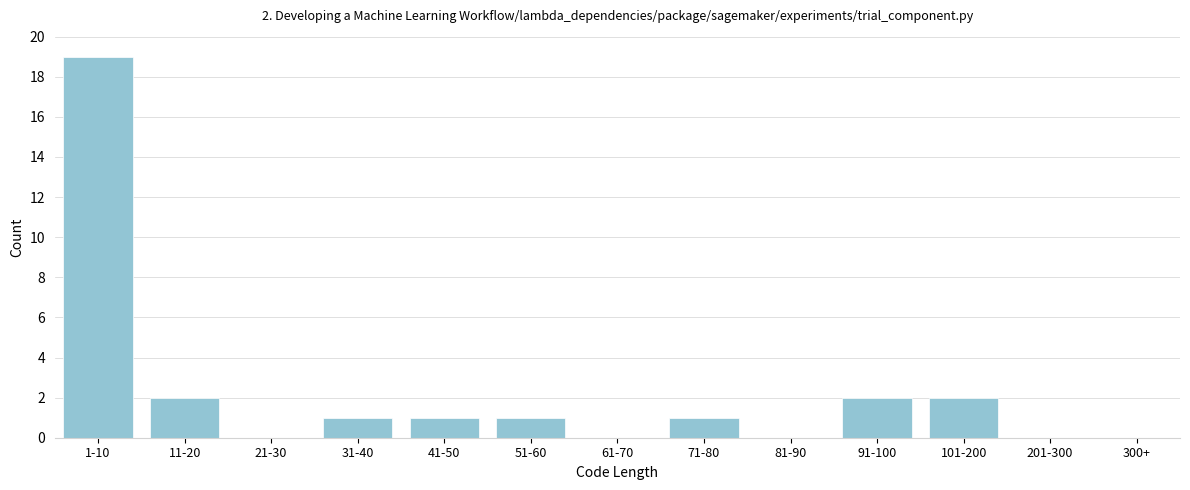

Reading right to left, what are all the values shown in this chart?

300+=0	201-300=0	101-200=2	91-100=2	81-90=0	71-80=1	61-70=0	51-60=1	41-50=1	31-40=1	21-30=0	11-20=2	1-10=19